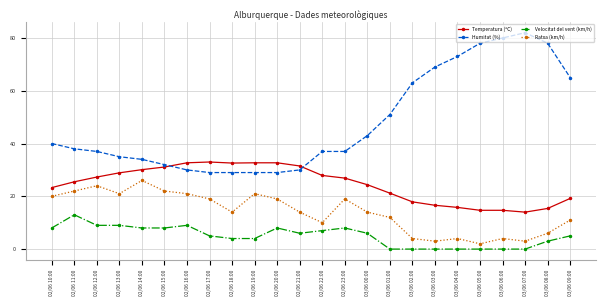

The Humitat (%) series shows 66.1 at 02/06 22:00. True or false?

False